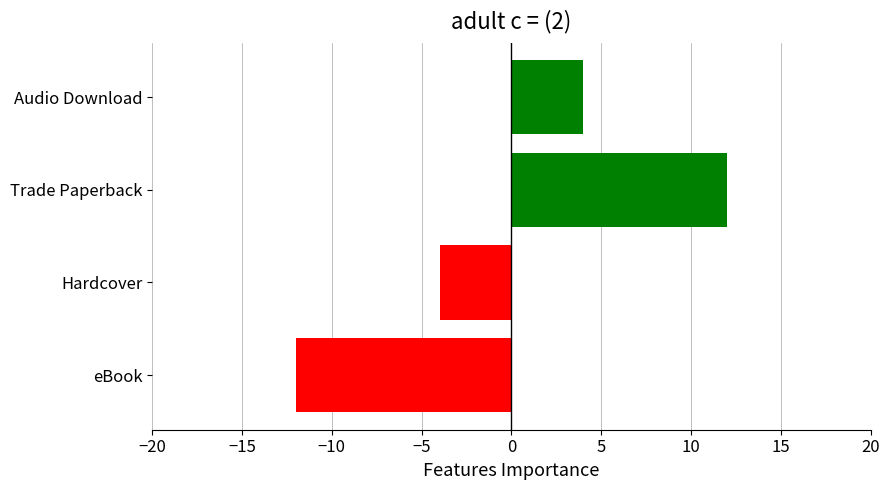

True or false: the data shows -12 at eBook.

True